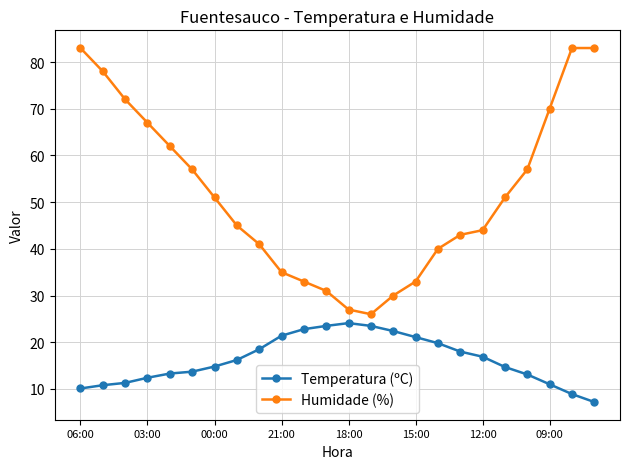

Which series has the largest total across all categories?

Humidade (%)